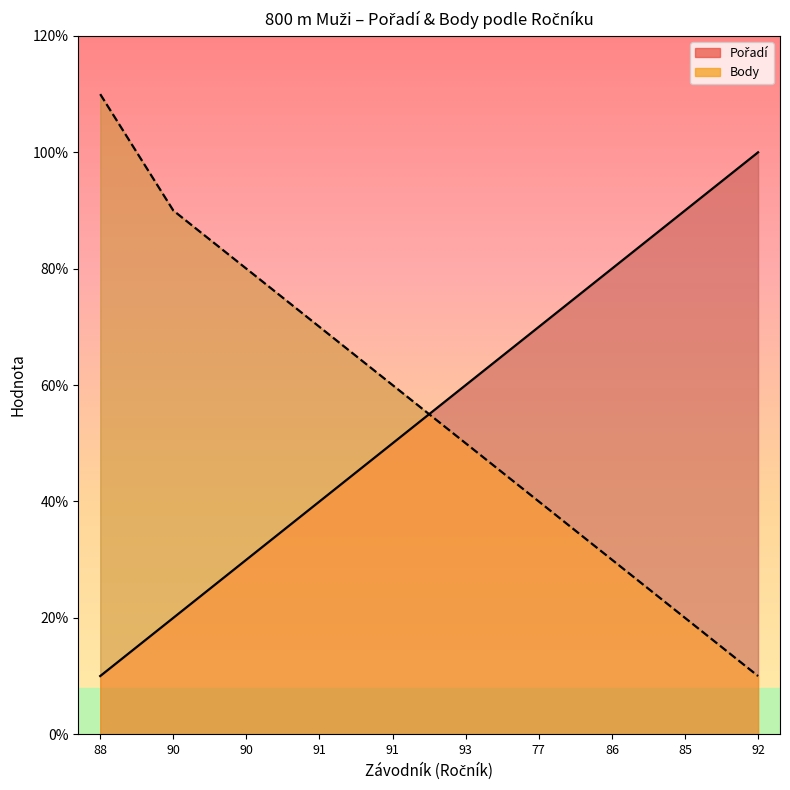

At 88, list the series in order from smallest to largest.

Pořadí, Body